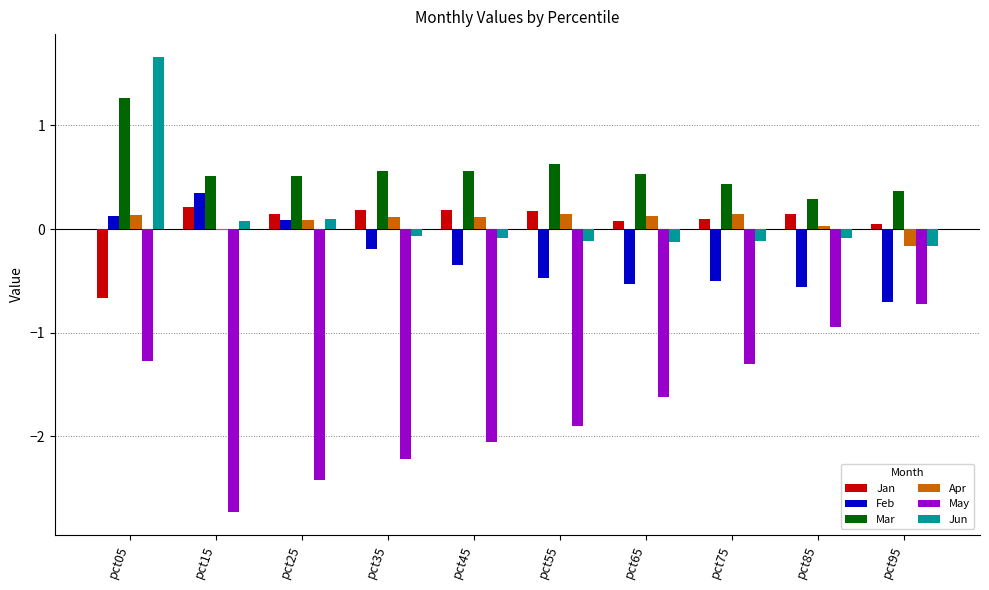

At which label does Jan first exceed 0?

pct15